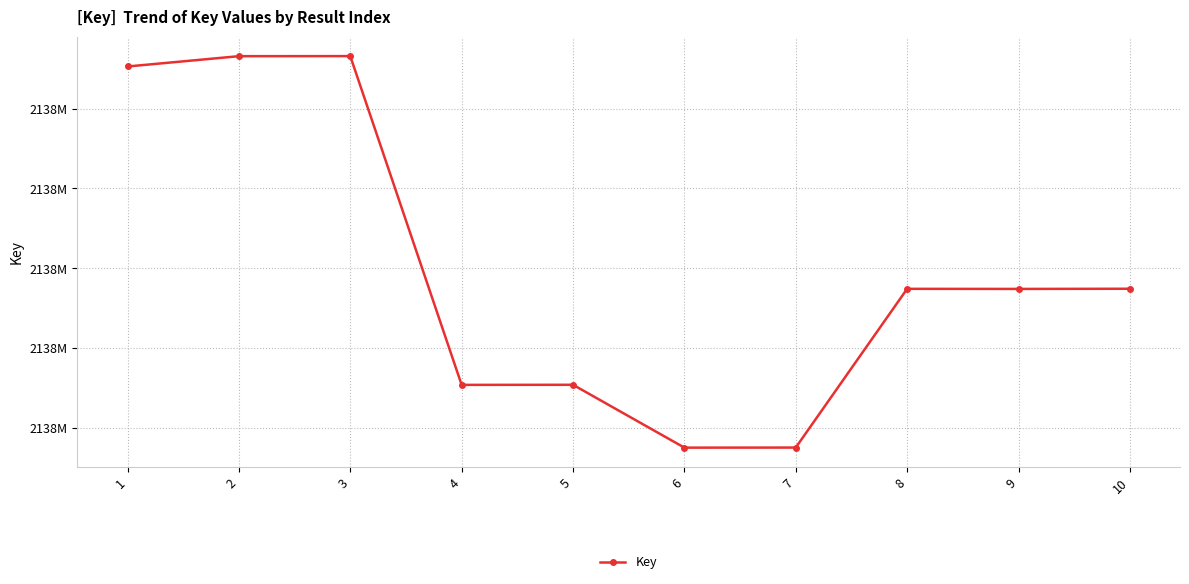

Is this an area chart (filled region under the line)?

No